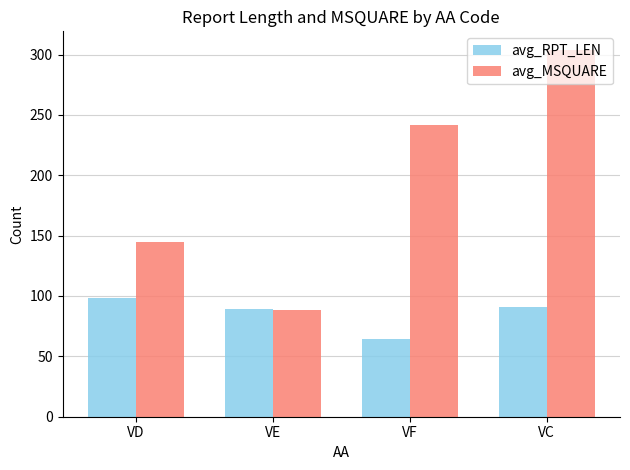

How many distinct data groups are displayed?

2